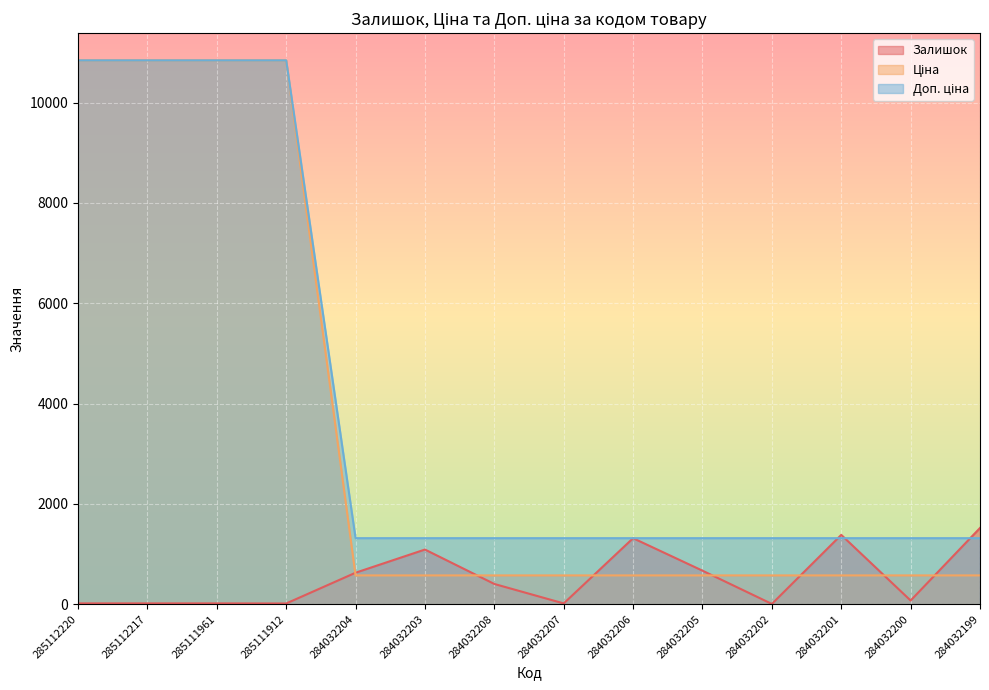

At 285112220, list the series in order from smallest to largest.

Залишок, Ціна, Доп. ціна